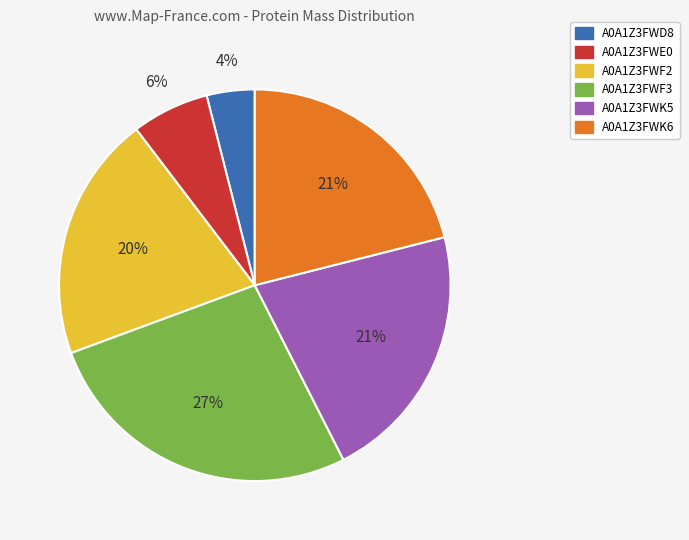

Between A0A1Z3FWK6 and A0A1Z3FWD8, which is larger?

A0A1Z3FWK6